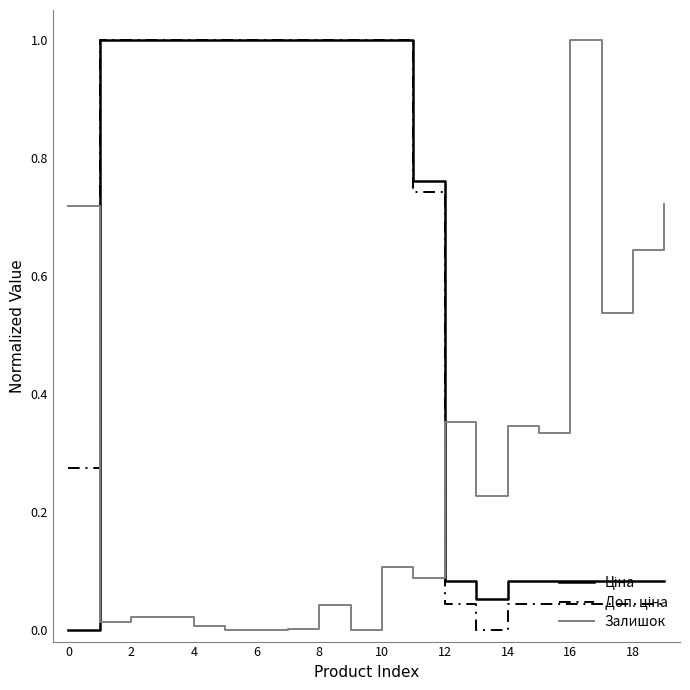

What is the greatest value displayed?

1.0